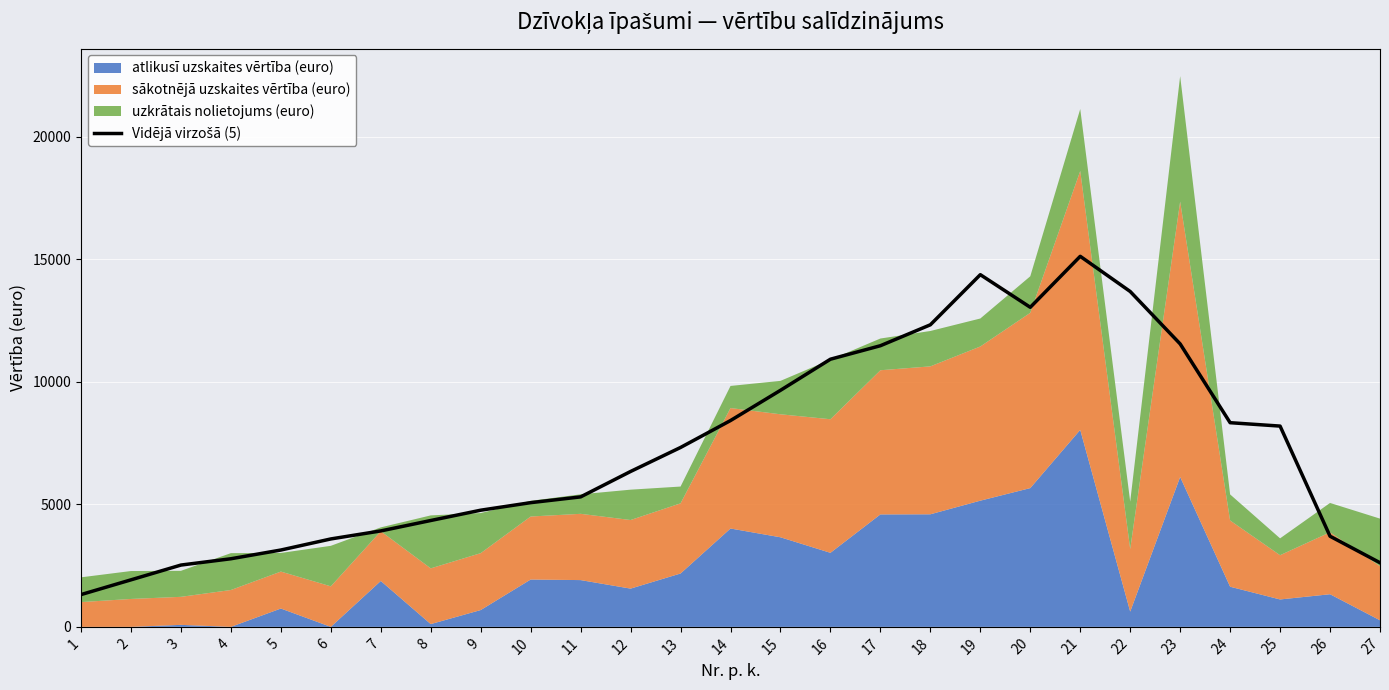

How many lines are shown in the chart?

1